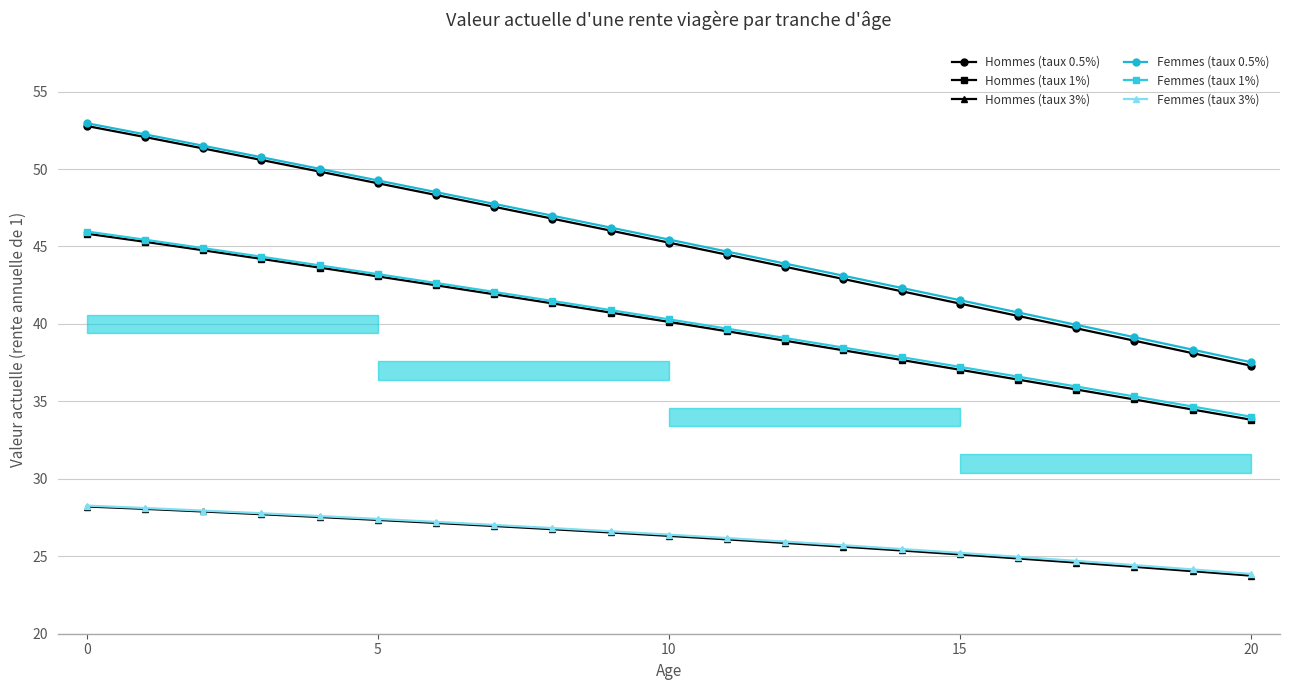

Where is Femmes (taux 0.5%) nearest to the value 45?

11